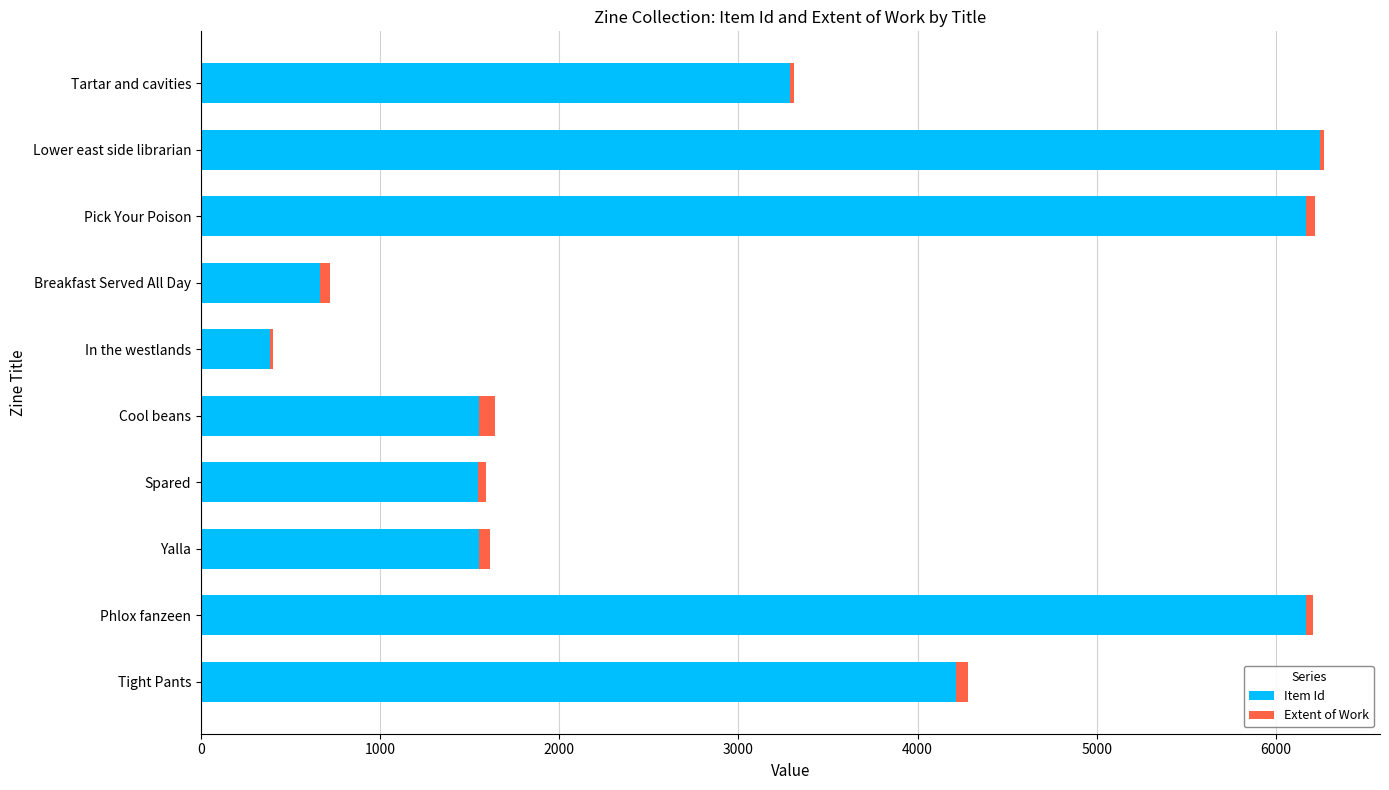

Which category has the lowest value in the Item Id series?

In the westlands